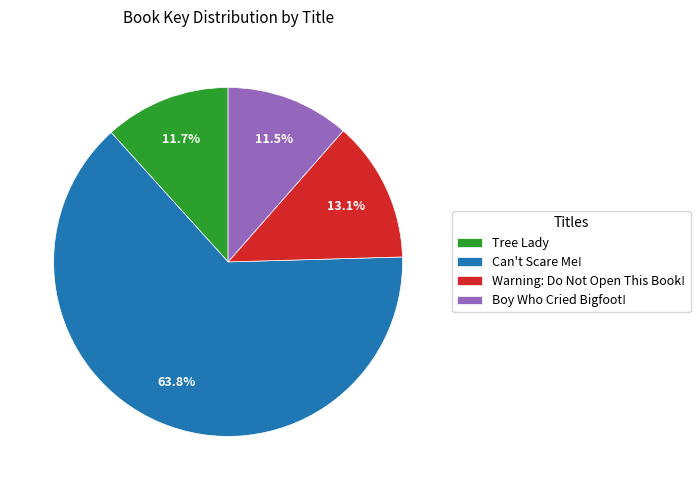

Count the number of slices in the pie.

4